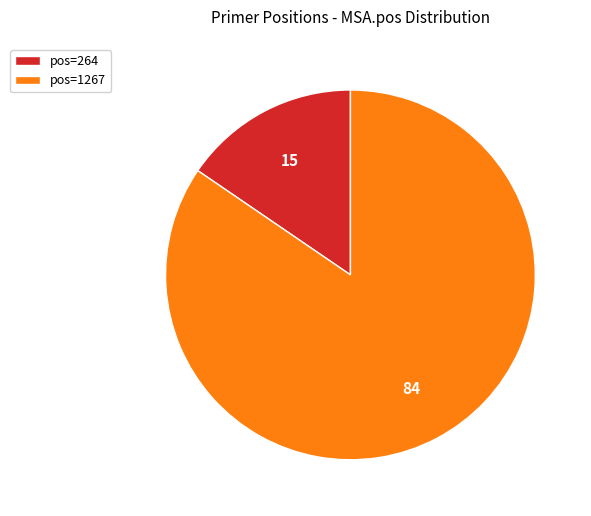

Count the number of slices in the pie.

2